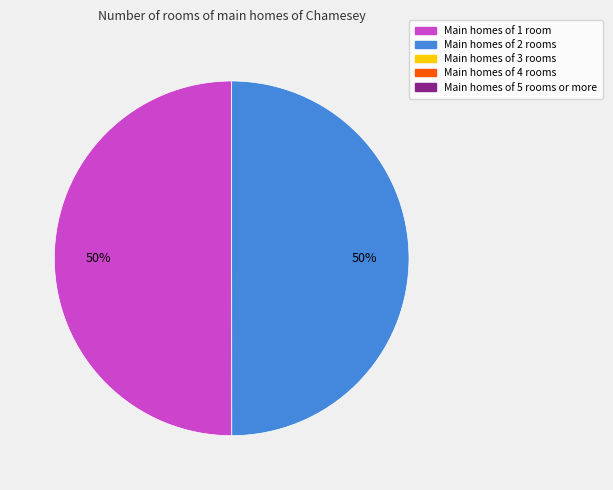

How many slices are in this pie chart?

2